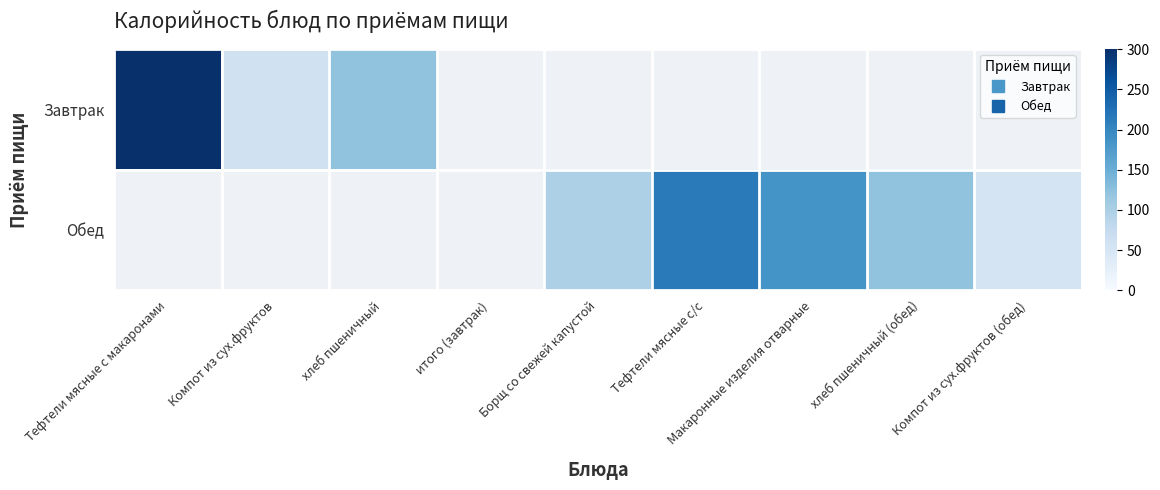

Rank the series by their maximum value, from highest to lowest.

Завтрак, Обед